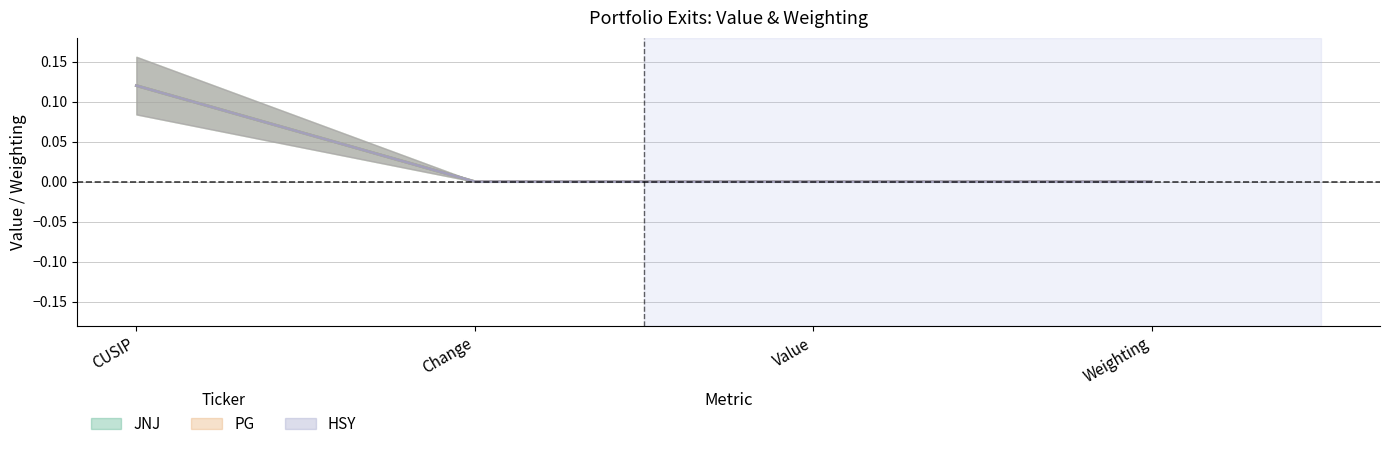

Does the chart display data point markers on the line(s)?

No